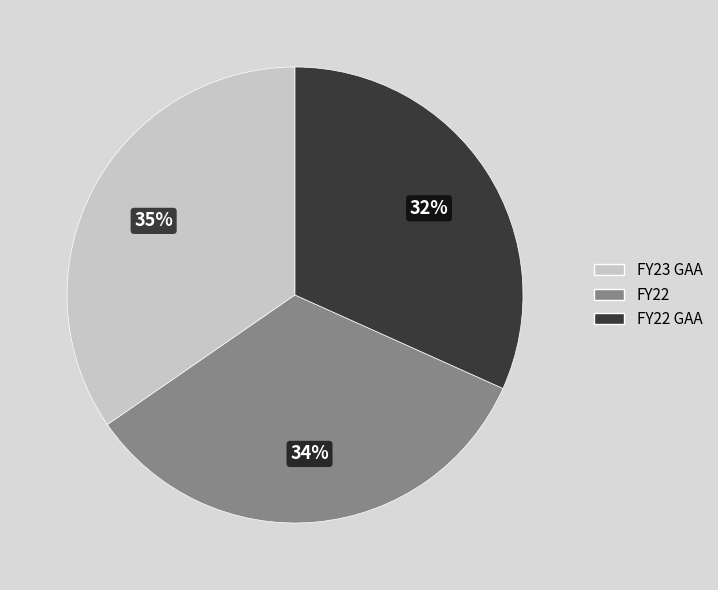

To the nearest percent, what portion does FY23 GAA represent?

35%